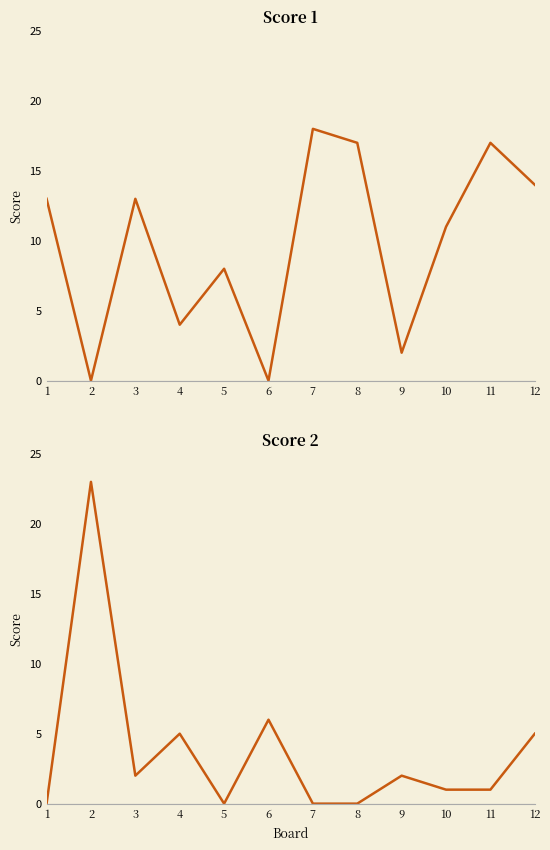

What is the sum of all Score 1 values?

117